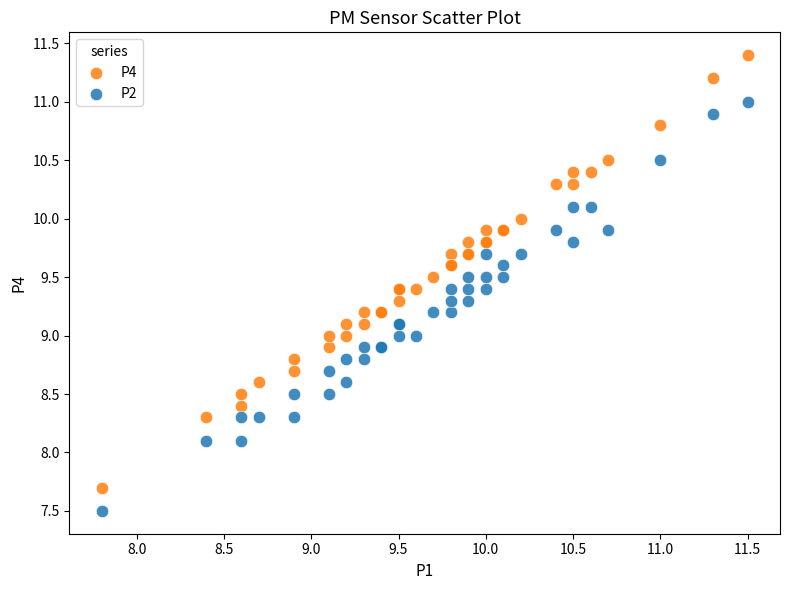

What is the X range (max minus min) for the scatter plot?

3.7